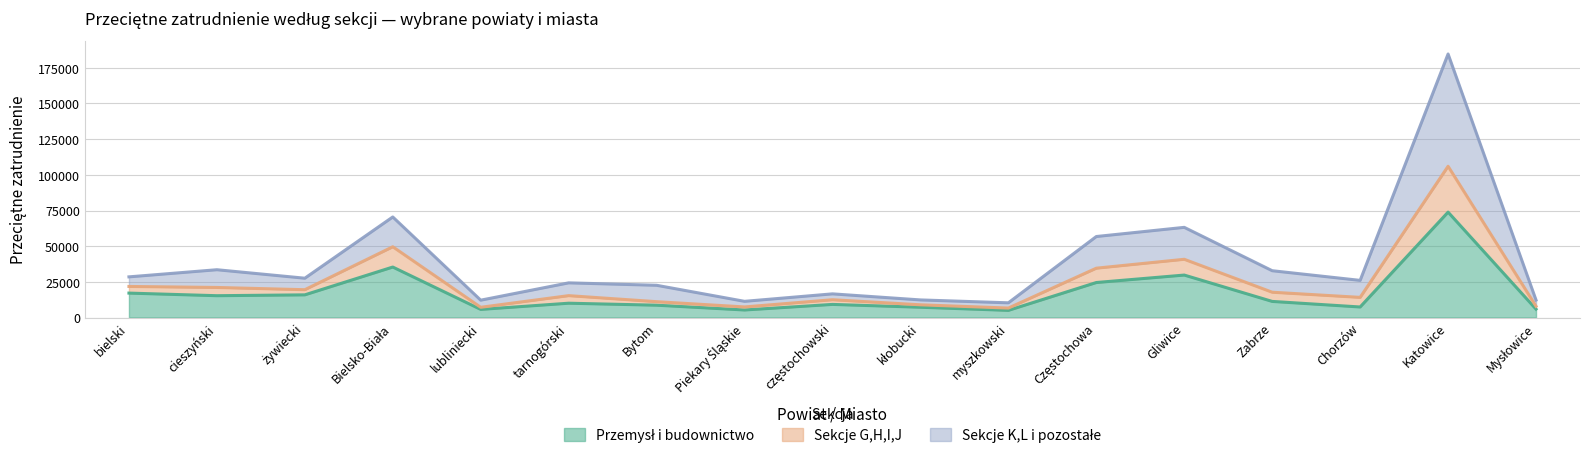

At which label does Przemysł i budownictwo reach its minimum?

myszkowski